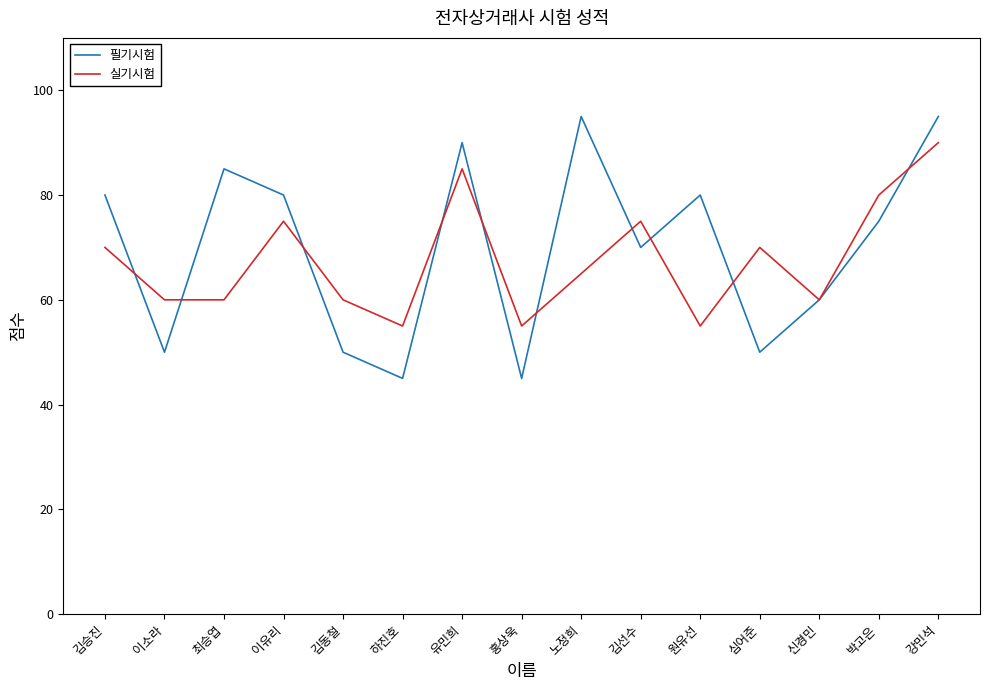

How many 필기시험 values are between 50 and 85?

10